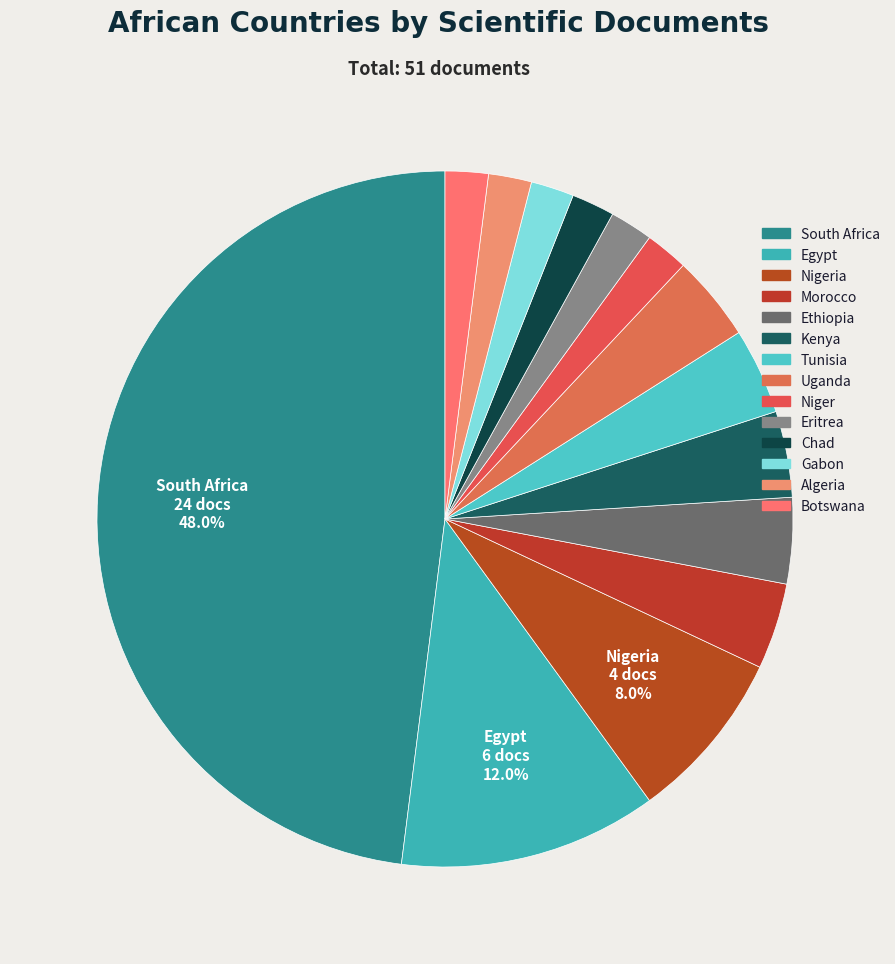

Count the number of slices in the pie.

14